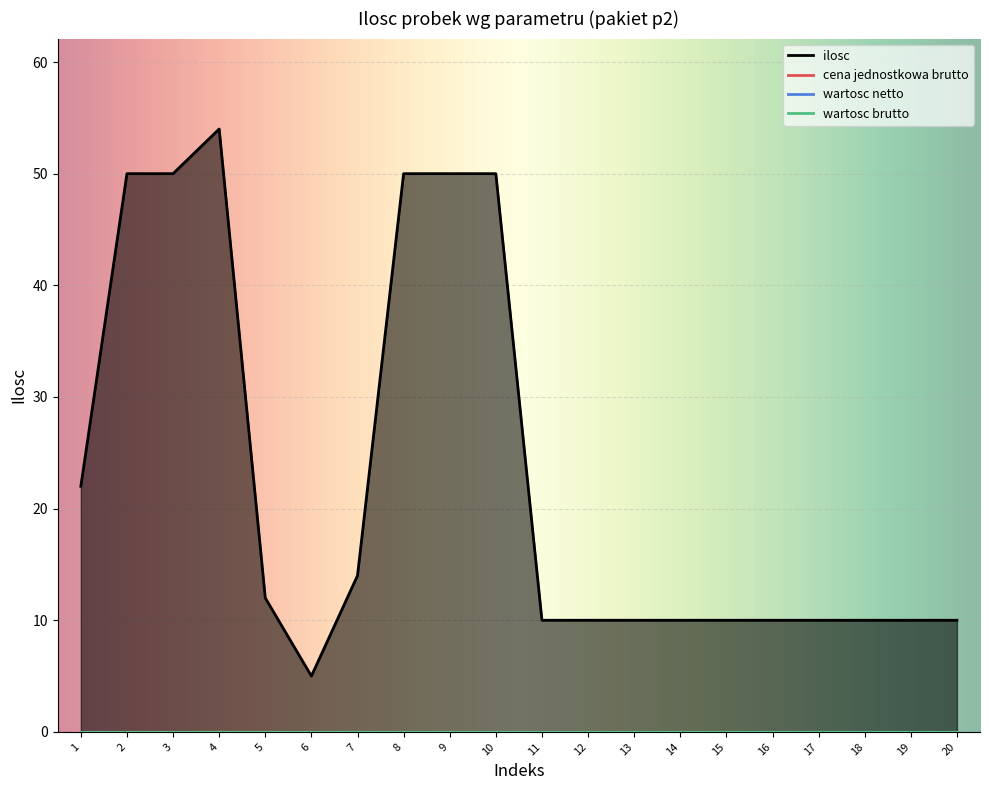

How many interior local peaks does the ilosc series have?

1